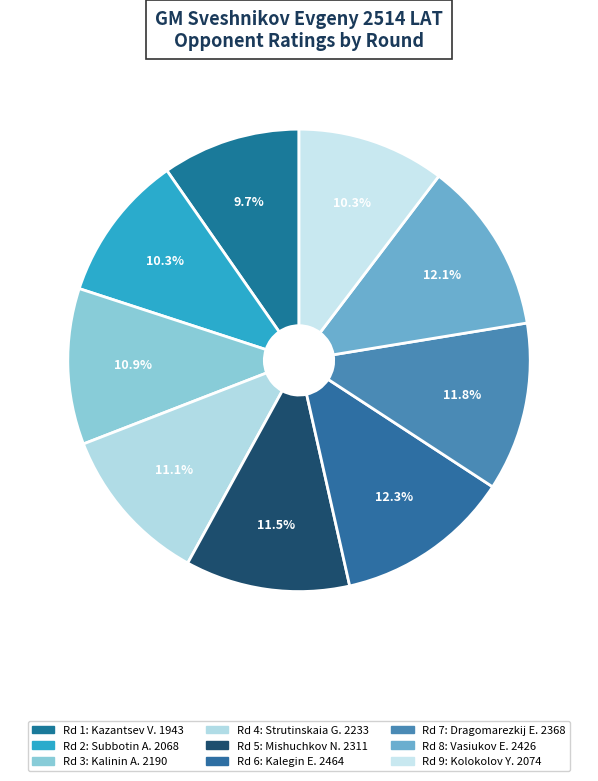

Count the number of slices in the pie.

9